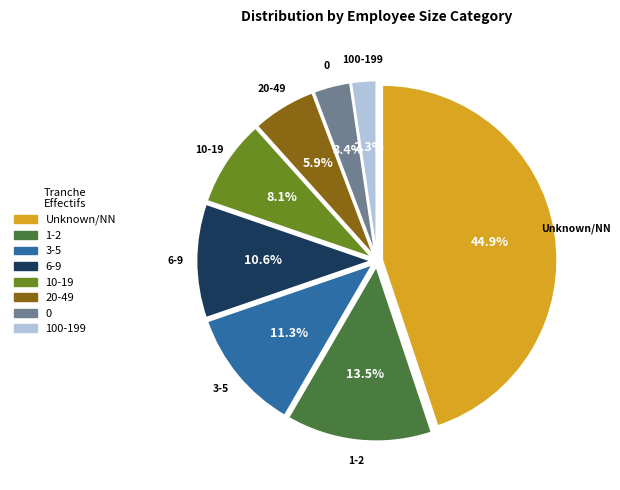

Is there any slice that represents more than half of the pie?

No